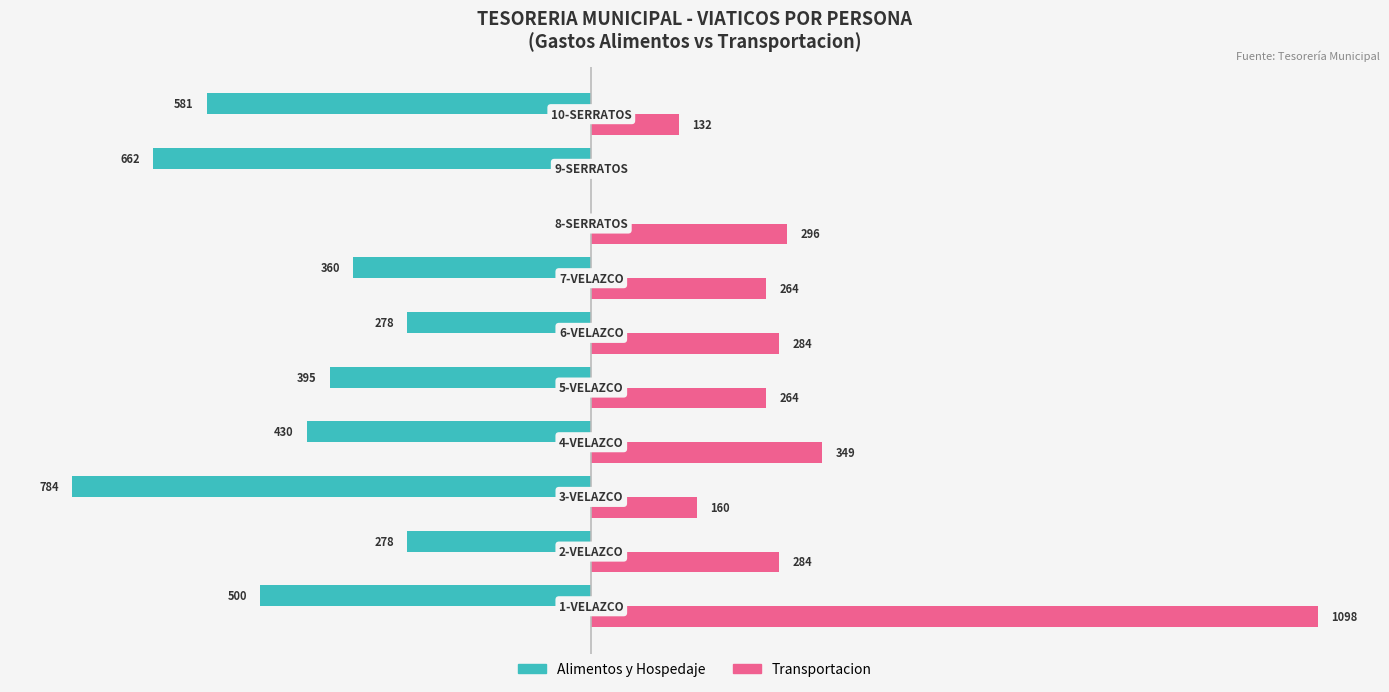

Which series has the largest total across all categories?

Transportacion